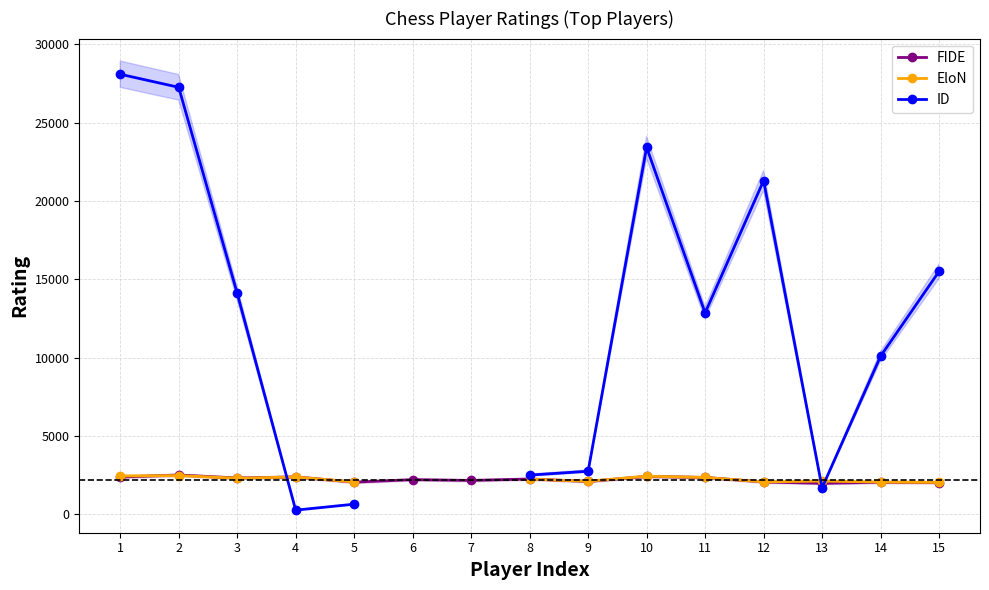

What are all the series names shown in the legend?

FIDE, EloN, ID